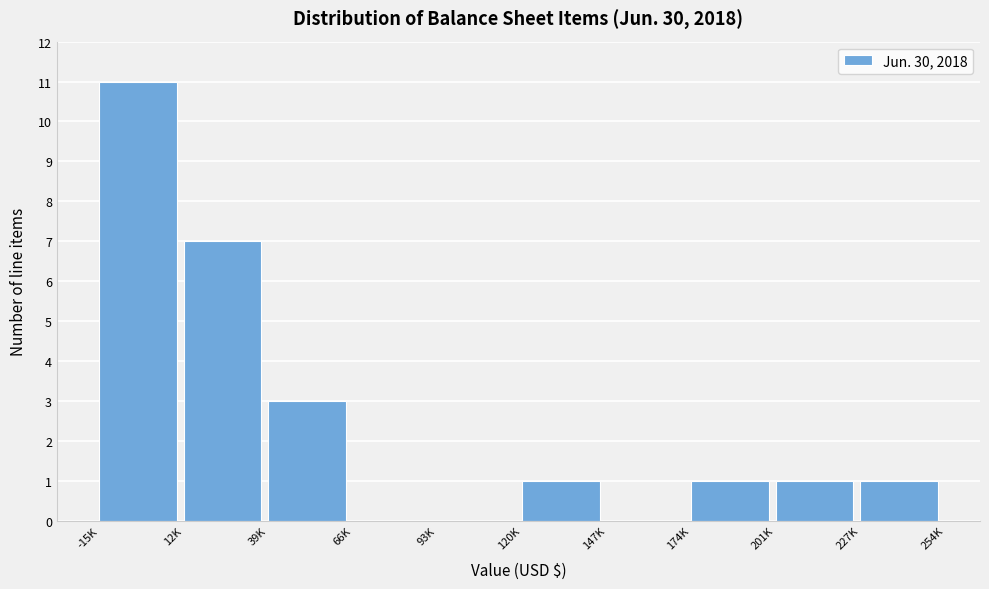

Reading left to right, list all the values displayed in this chart.

-15K=11	12K=7	39K=3	66K=0	93K=0	120K=1	147K=0	174K=1	201K=1	227K=1